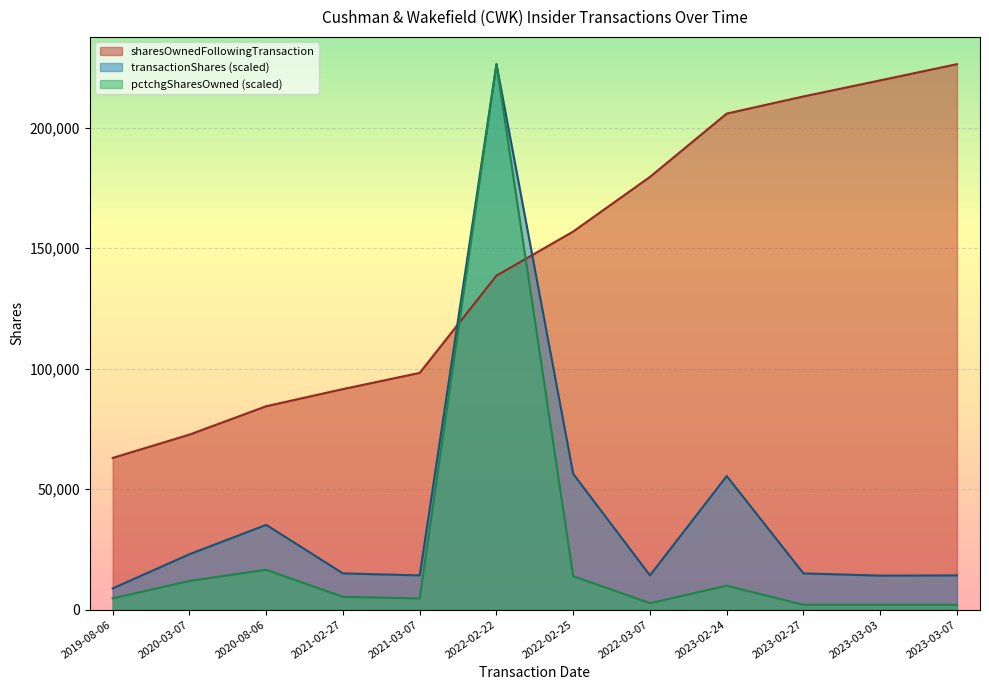

True or false: pctchgSharesOwned has a value of 1333.7 at 2022-03-07.

False